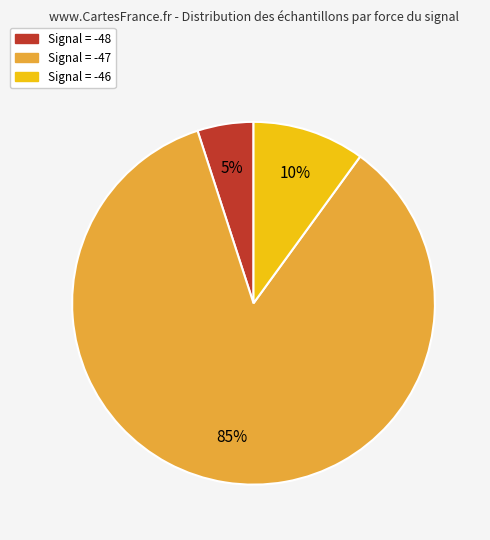

Is there a majority slice in this chart?

Yes